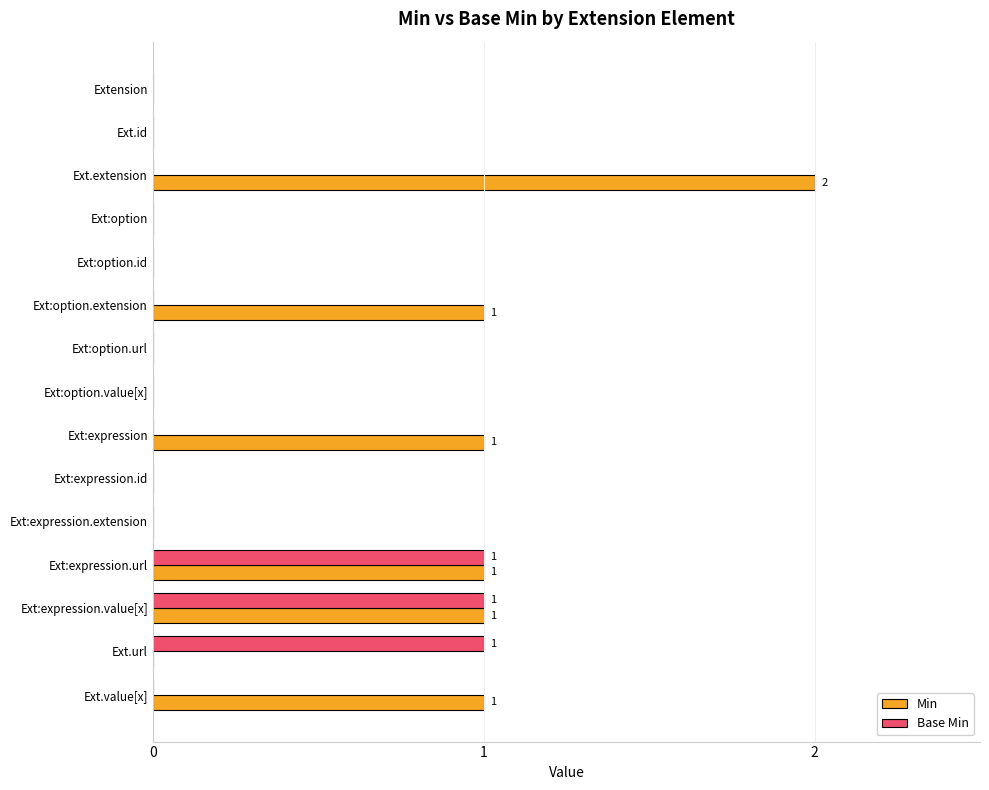

The Min series shows 1 at Ext:expression.url. True or false?

True